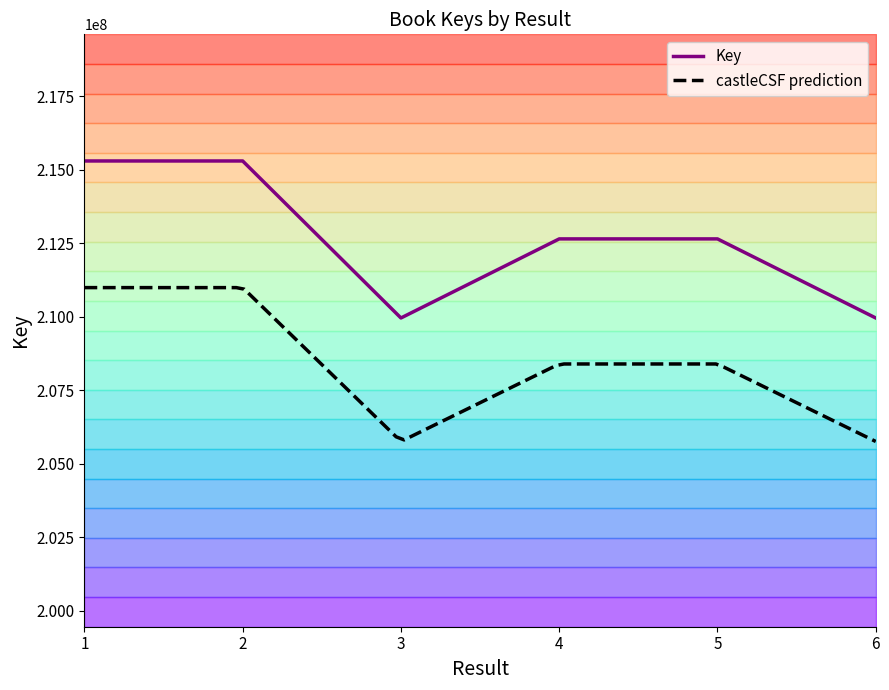

What is the approximate value at 6, to the nearest 10?

209962550